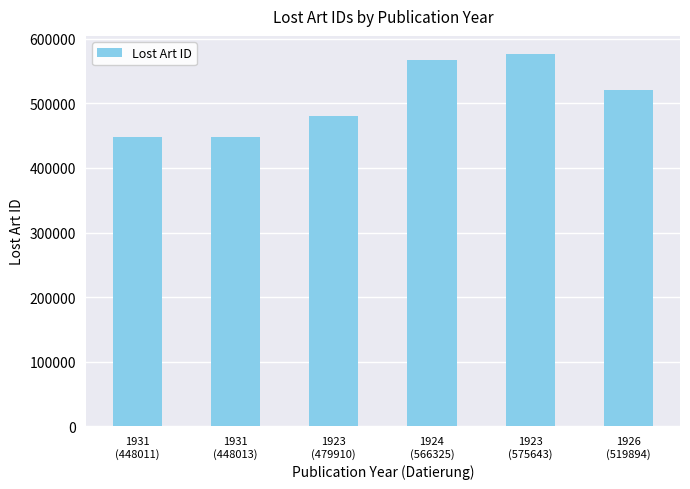

What is the label of the 2nd bar from the left?

1931
(448013)